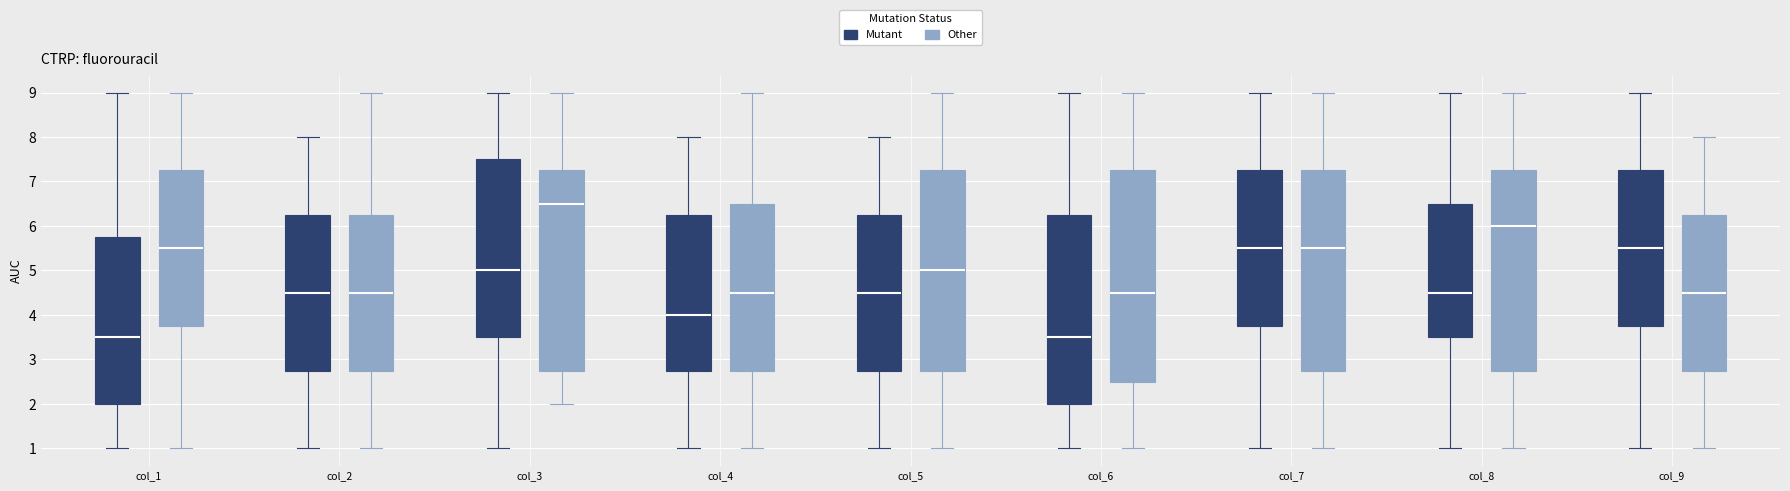

Reading left to right, read every box against the y-axis: the position of its median line, the range the box covers, and the ends of its whiskers. The values are not printed on the chart, so give them approximately, as read against the axis.

col_1 (Mutant): median 3.5, box 2.0 to 5.8, whiskers 1.0 to 9.0
col_1 (Other): median 5.5, box 3.8 to 7.3, whiskers 1.0 to 9.0
col_2 (Mutant): median 4.5, box 2.8 to 6.3, whiskers 1.0 to 8.0
col_2 (Other): median 4.5, box 2.8 to 6.3, whiskers 1.0 to 9.0
col_3 (Mutant): median 5.0, box 3.5 to 7.5, whiskers 1.0 to 9.0
col_3 (Other): median 6.5, box 2.8 to 7.3, whiskers 2.0 to 9.0
col_4 (Mutant): median 4.0, box 2.8 to 6.3, whiskers 1.0 to 8.0
col_4 (Other): median 4.5, box 2.8 to 6.5, whiskers 1.0 to 9.0
col_5 (Mutant): median 4.5, box 2.8 to 6.3, whiskers 1.0 to 8.0
col_5 (Other): median 5.0, box 2.8 to 7.3, whiskers 1.0 to 9.0
col_6 (Mutant): median 3.5, box 2.0 to 6.3, whiskers 1.0 to 9.0
col_6 (Other): median 4.5, box 2.5 to 7.3, whiskers 1.0 to 9.0
col_7 (Mutant): median 5.5, box 3.8 to 7.3, whiskers 1.0 to 9.0
col_7 (Other): median 5.5, box 2.8 to 7.3, whiskers 1.0 to 9.0
col_8 (Mutant): median 4.5, box 3.5 to 6.5, whiskers 1.0 to 9.0
col_8 (Other): median 6.0, box 2.8 to 7.3, whiskers 1.0 to 9.0
col_9 (Mutant): median 5.5, box 3.8 to 7.3, whiskers 1.0 to 9.0
col_9 (Other): median 4.5, box 2.8 to 6.3, whiskers 1.0 to 8.0